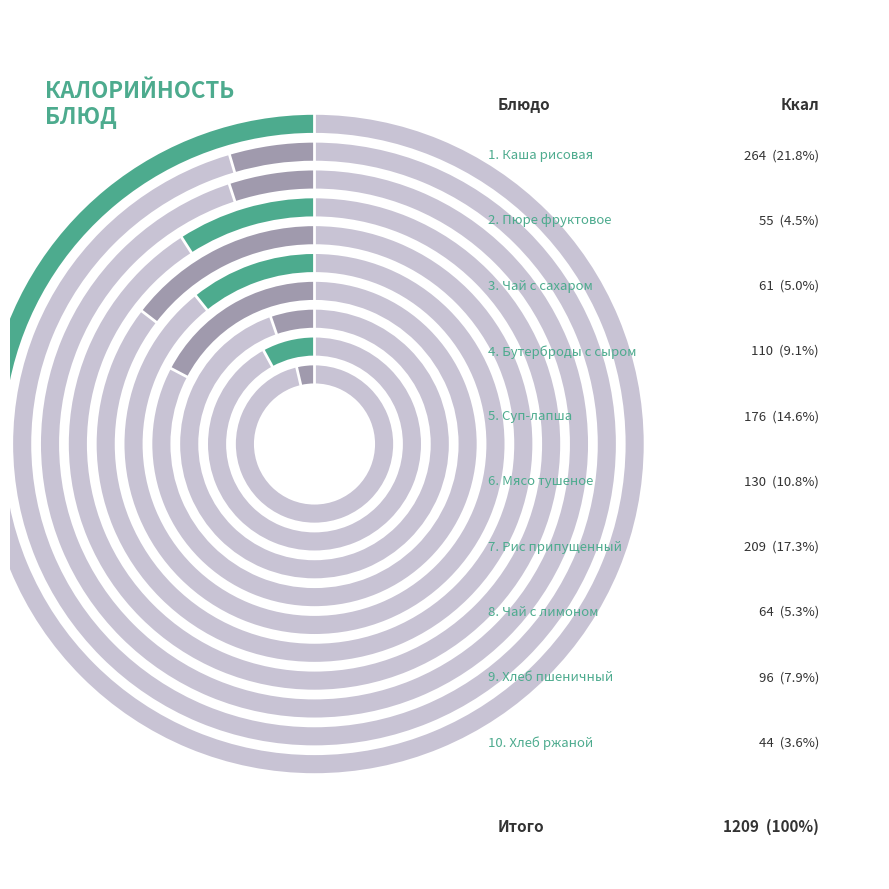

The Рис припущенный slice represents 17% of the pie. True or false?

True